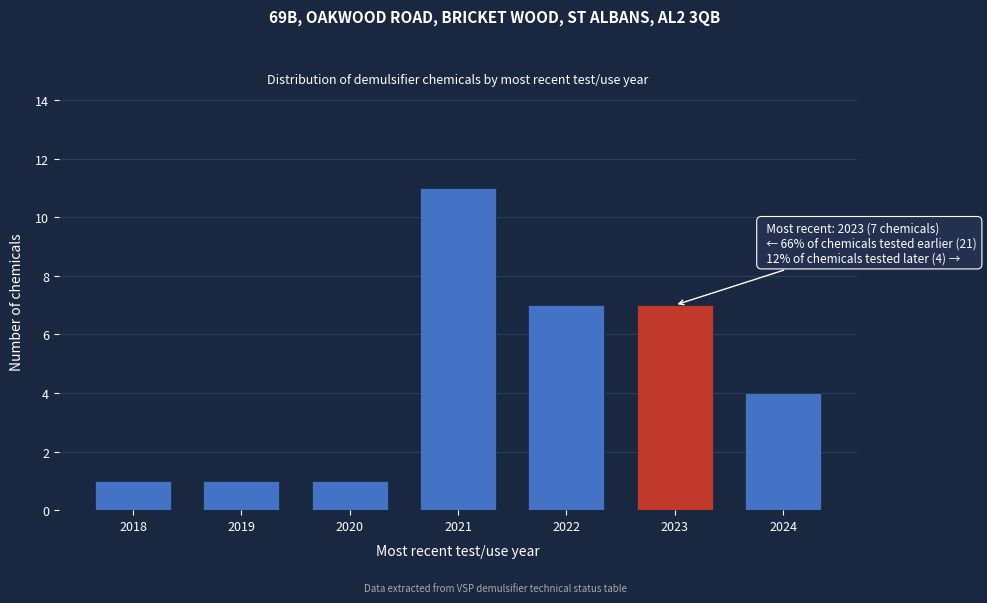

Reading right to left, what are all the values shown in this chart?

2024=4	2023=7	2022=7	2021=11	2020=1	2019=1	2018=1